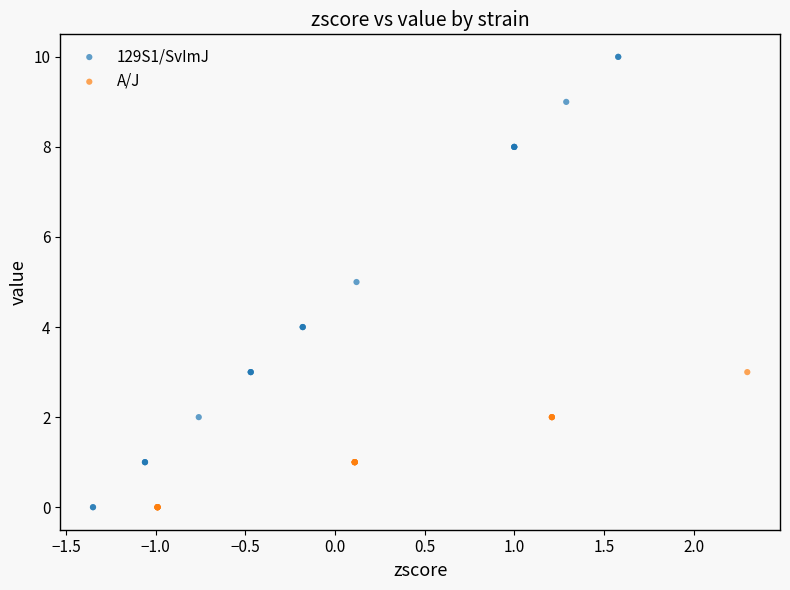

Which series has the widest spread of Y values?

129S1/SvImJ